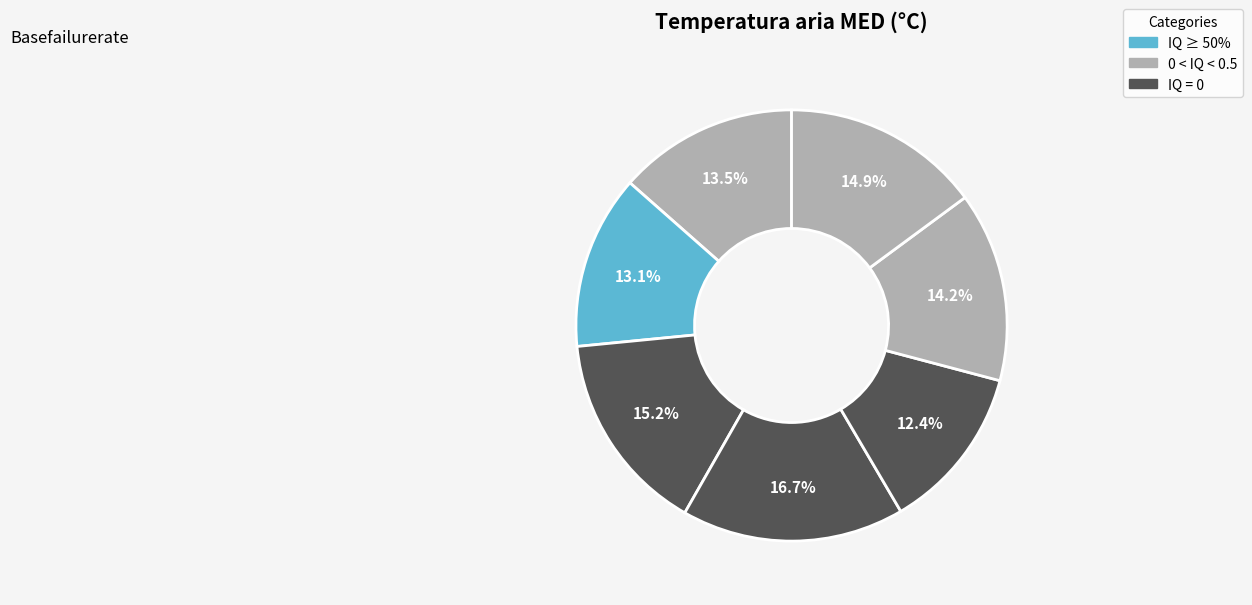

How many segments does this pie chart have?

7